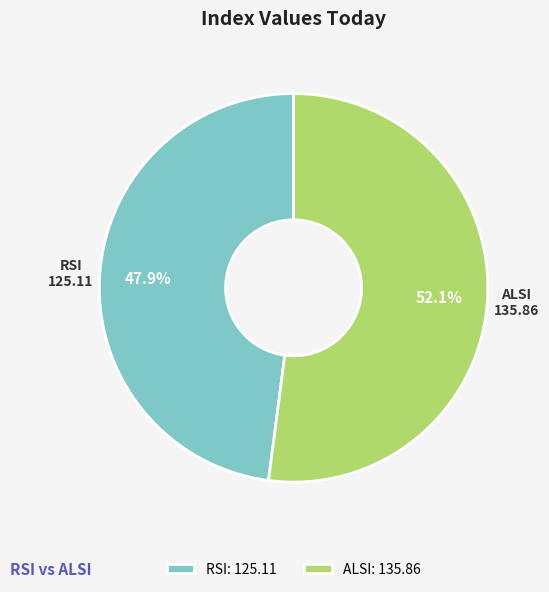

What percentage is NOT represented by RSI?

52.1%